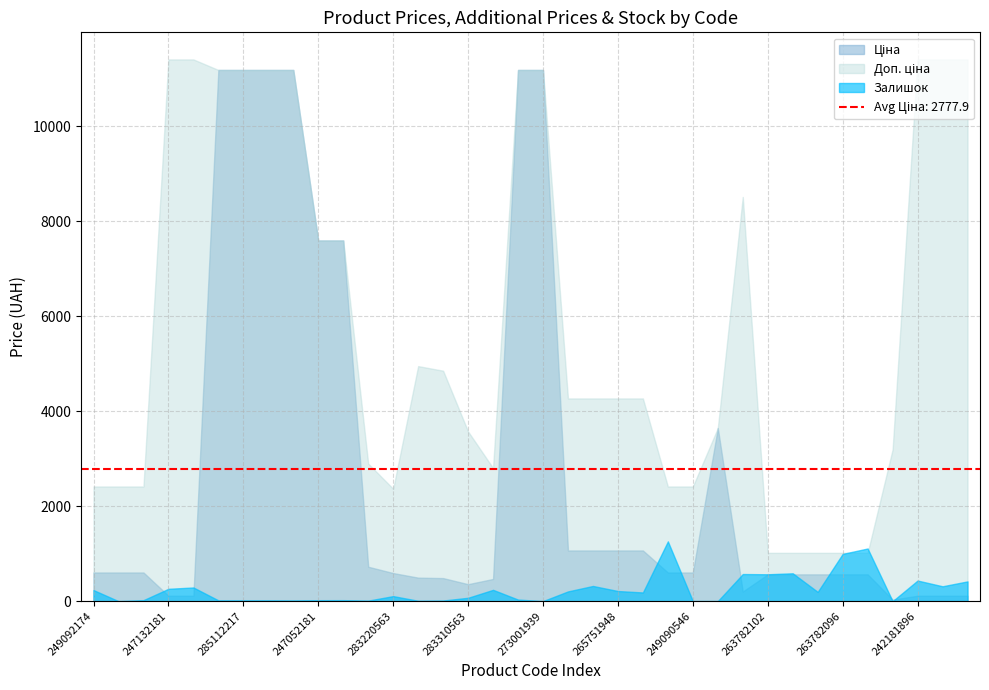

What is the sum of the Ціна values at 242181896 and 263782062?

678.1